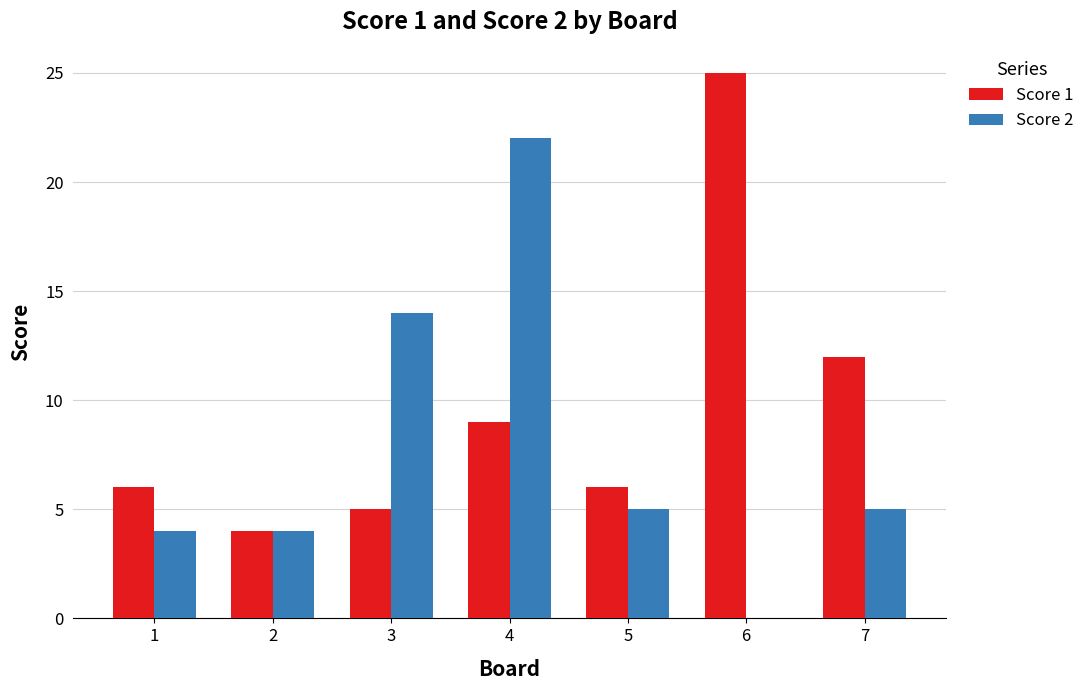

Reading left to right, list all the values displayed in this chart.

Score 1: 6	4	5	9	6	25	12
Score 2: 4	4	14	22	5	0	5